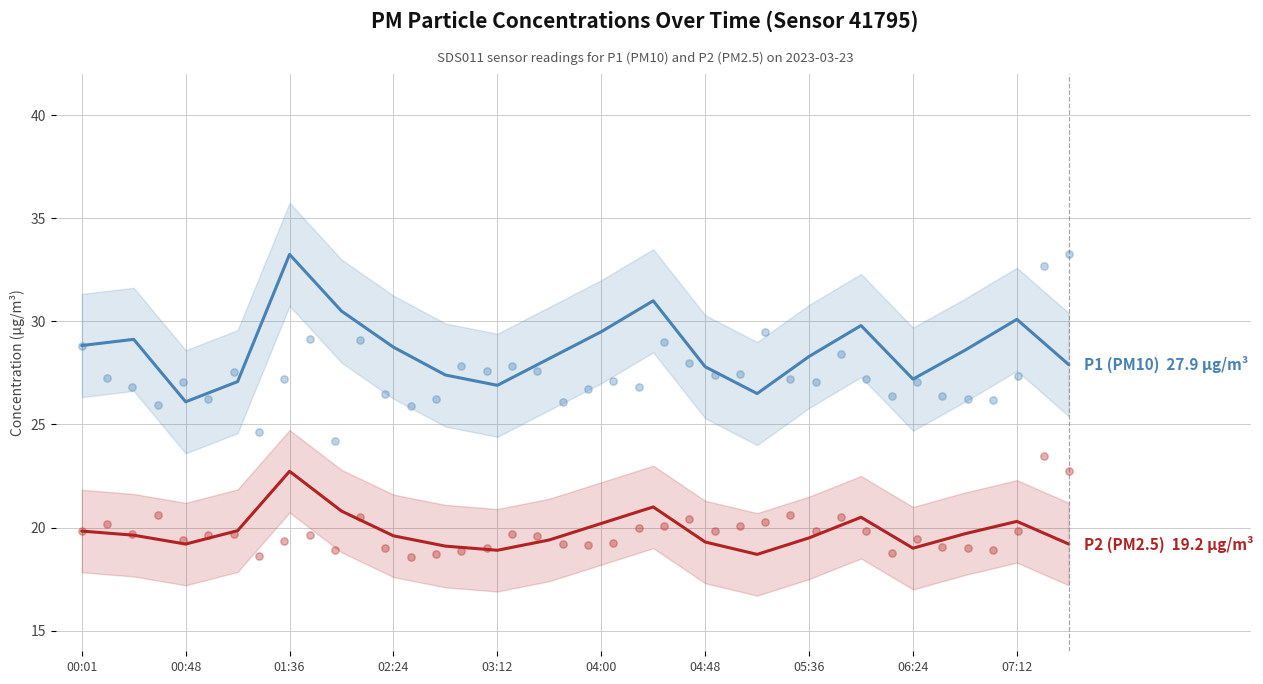

Which series has the largest Y range (max minus min)?

P1 (PM10)